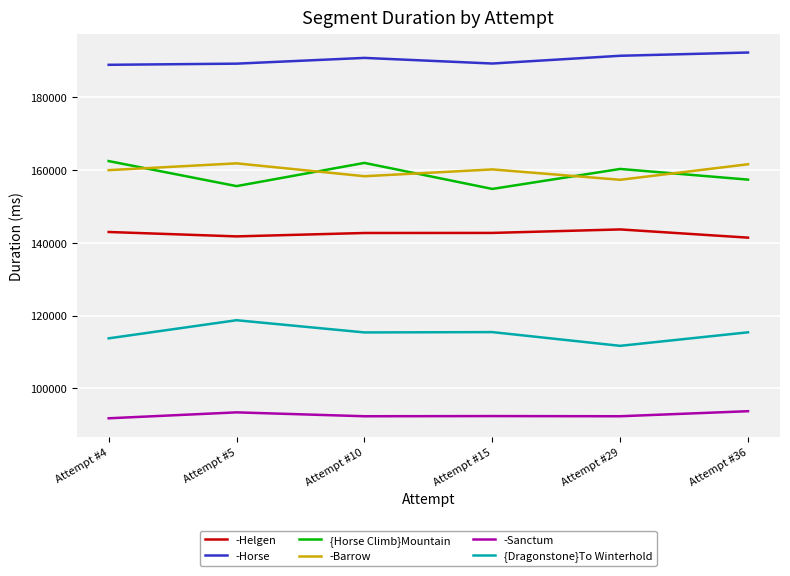

True or false: -Horse and {Horse Climb}Mountain intersect in this chart.

False